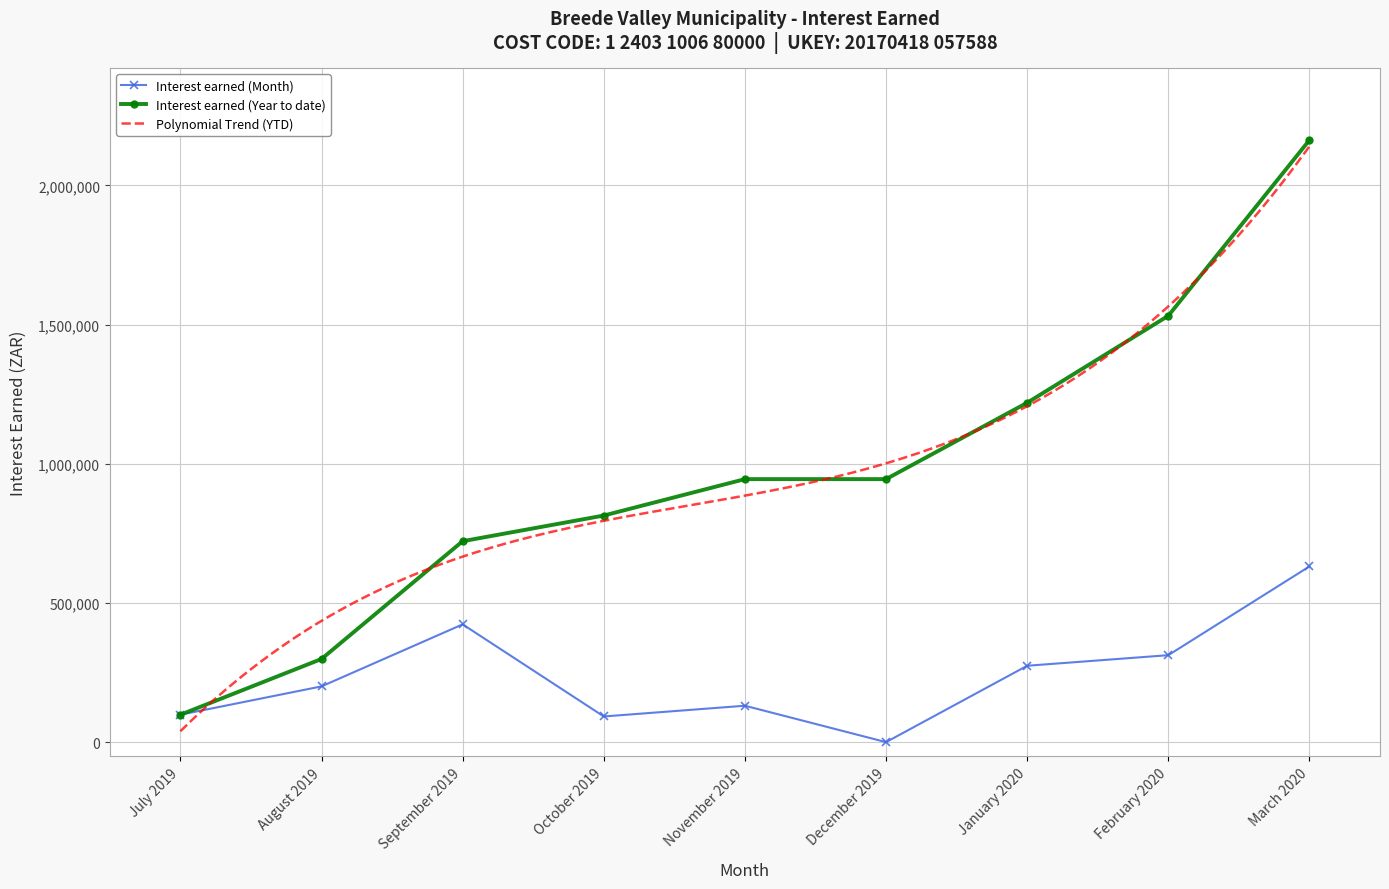

At which label does Interest earned (Month) first exceed 200260?

September 2019